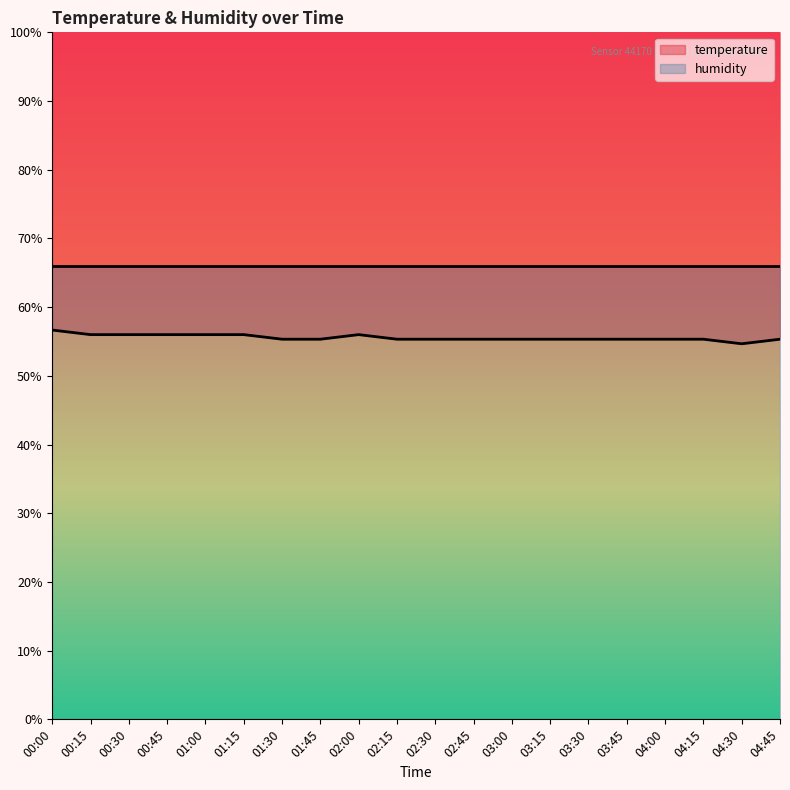

List the labels in order of value, smallest first.

04:30, 01:30, 01:45, 02:15, 02:30, 02:45, 03:00, 03:15, 03:30, 03:45, 04:00, 04:15, 04:45, 00:15, 00:30, 00:45, 01:00, 01:15, 02:00, 00:00